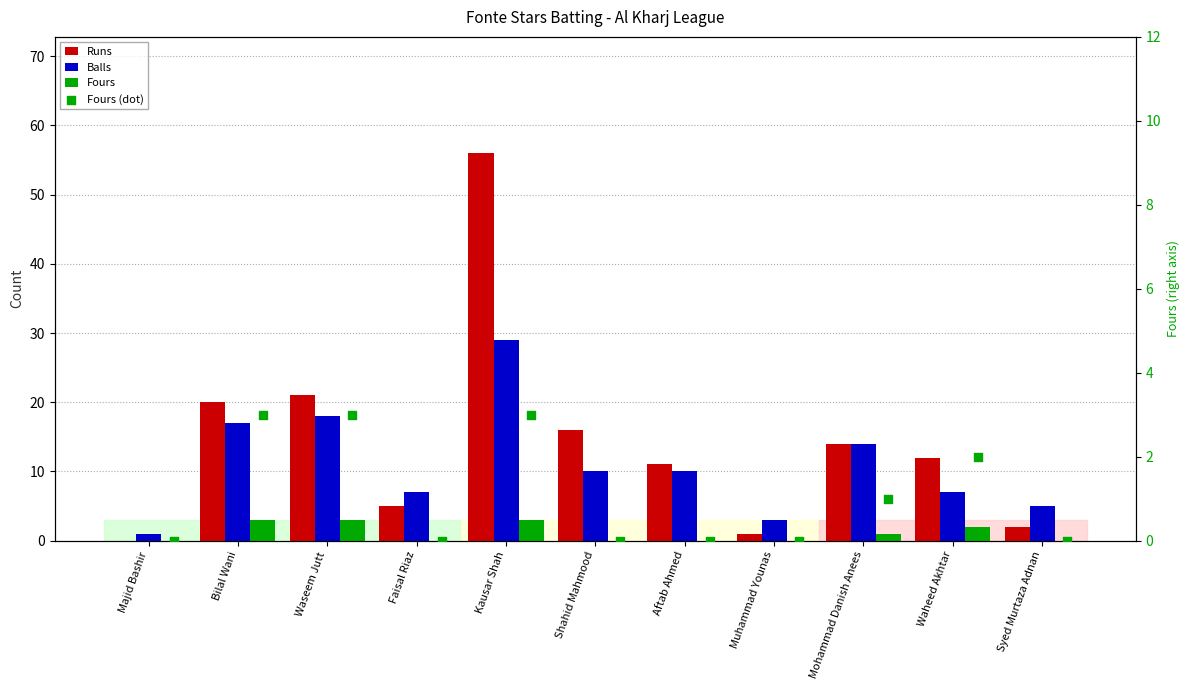

Which series has the largest total across all categories?

Runs